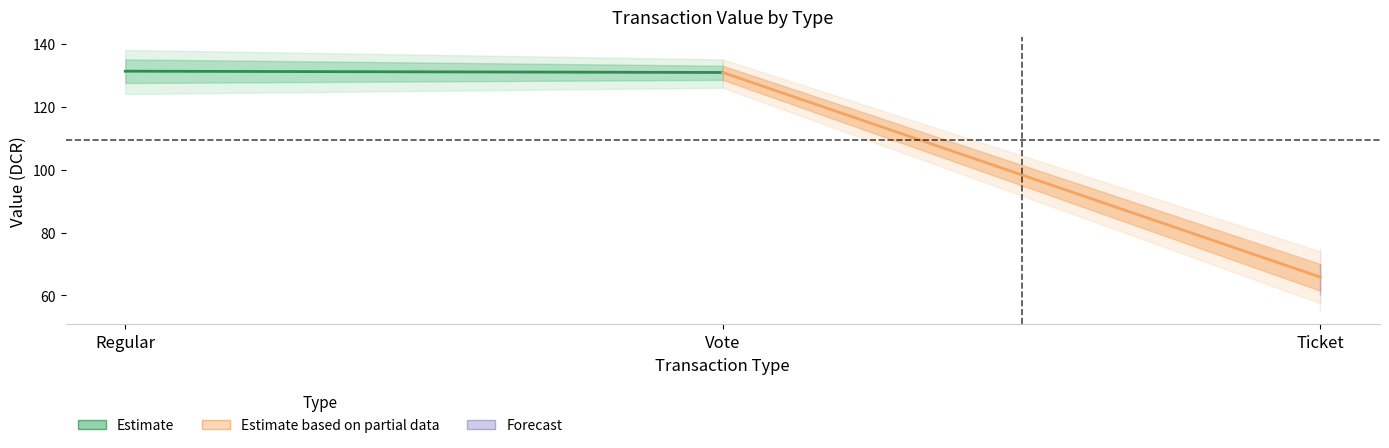

Does the chart display data point markers on the line(s)?

No